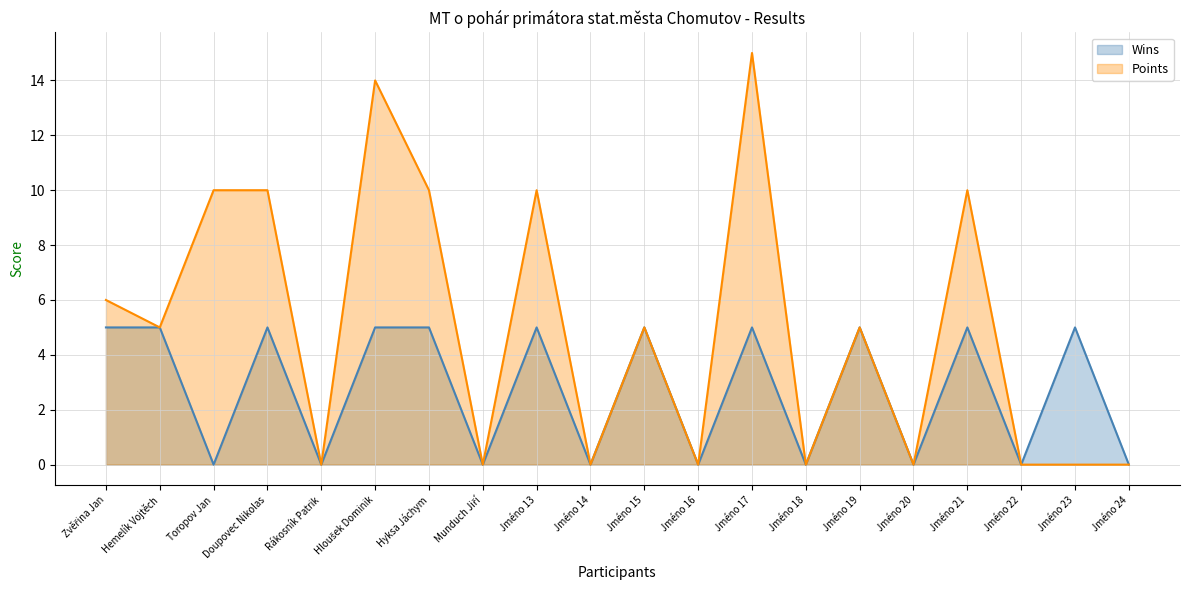

How many series are shown in this chart?

2